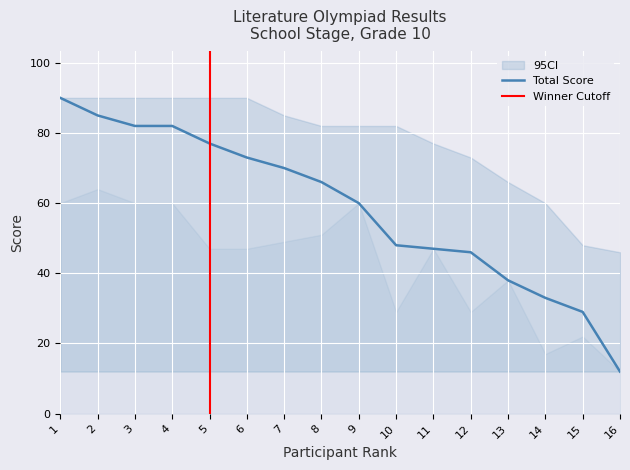

Which category has the lowest value in the Total Score series?

16